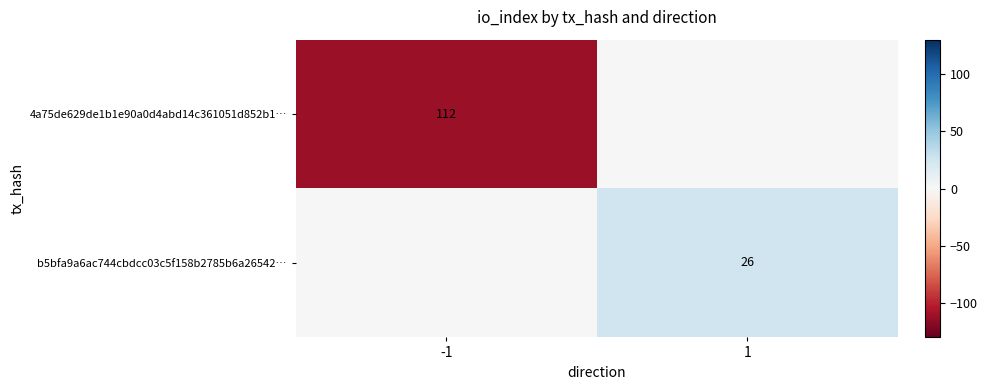

True or false: 4a75de629de1b1e90a0d4abd14c361051d852b1… has a value of 41 at -1.

False